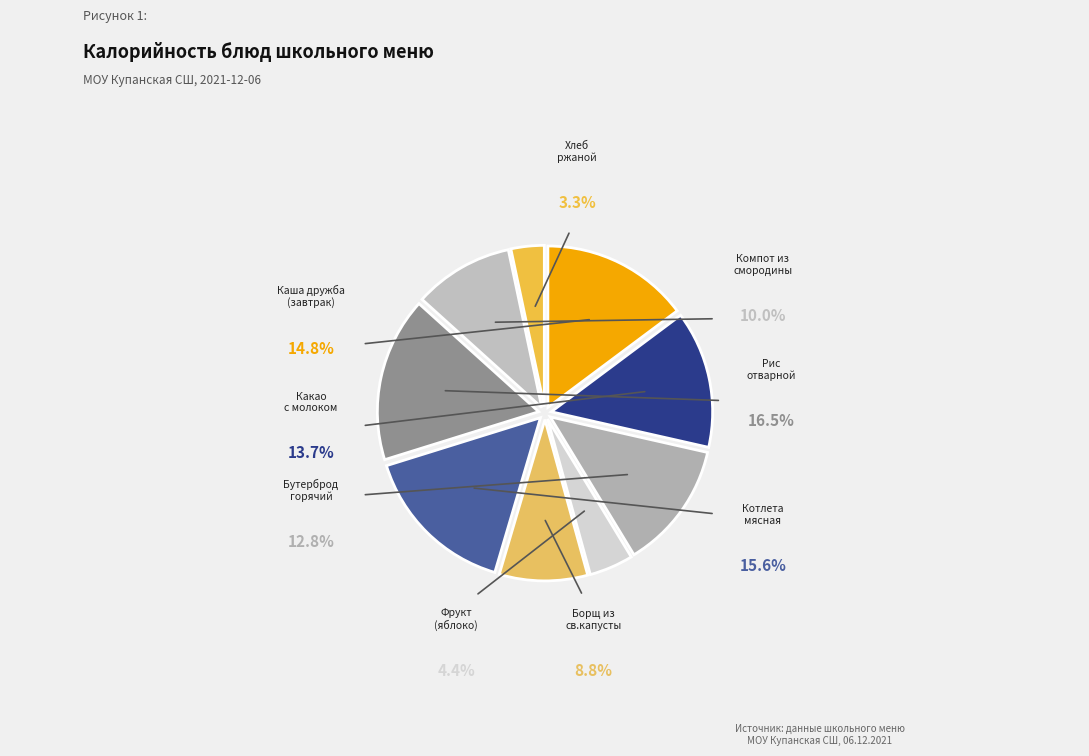

To the nearest percent, what is the combined percentage of Какао
с молоком and Компот из
смородины?

24%